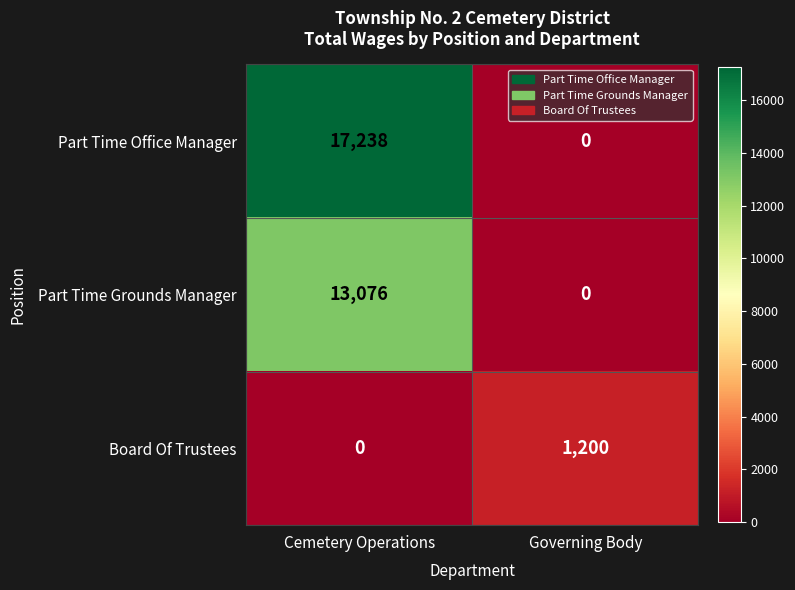

At which category is the sum across all series the highest?

Cemetery Operations